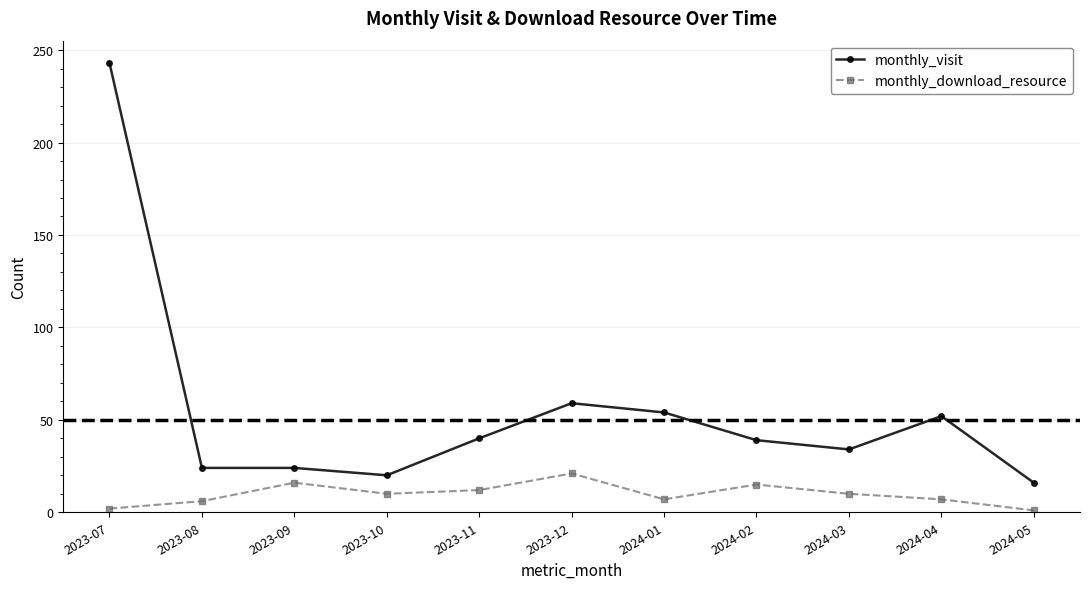

Is the value of monthly_download_resource at 2024-05 greater than the value of monthly_visit at 2023-08?

No